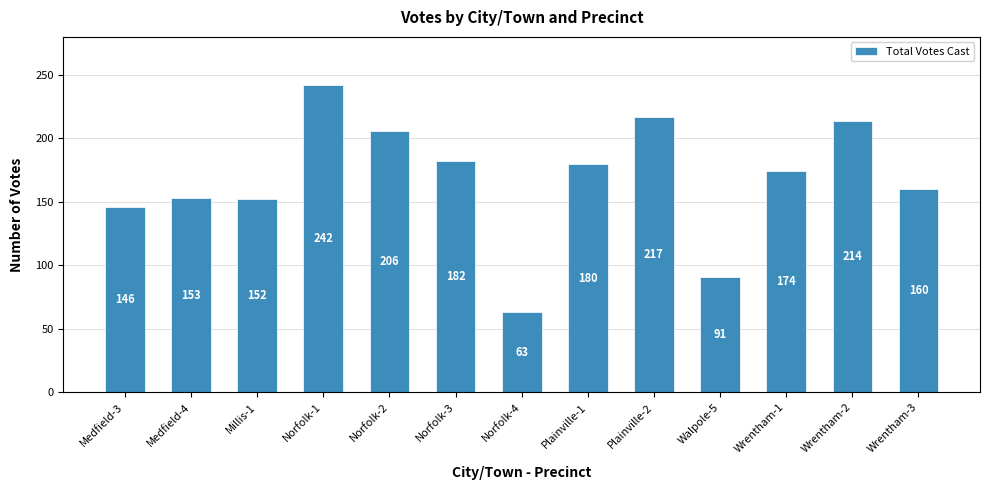

Are the bars grouped side by side (vs. stacked)?

No